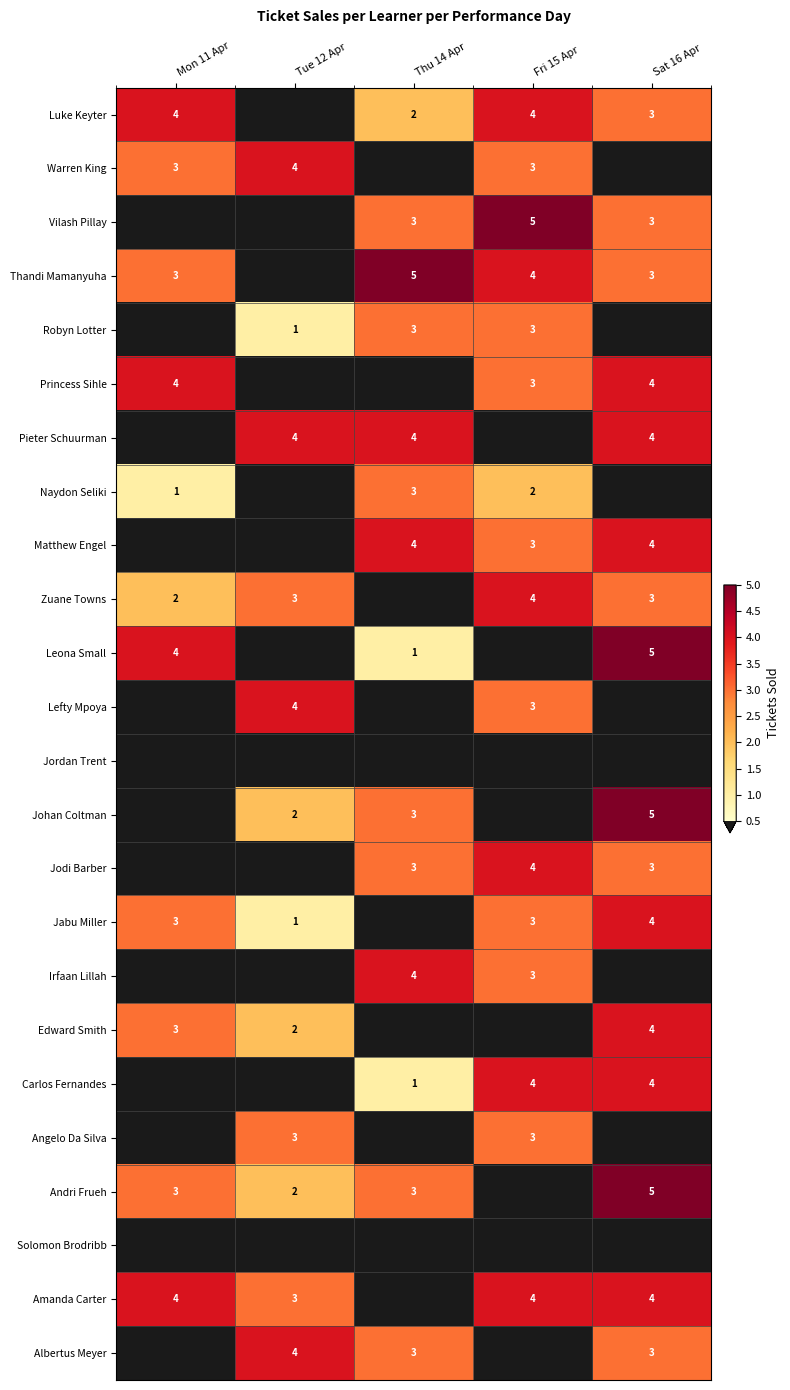

The value of Carlos Fernandes at Fri 15 Apr is 4. True or false?

True